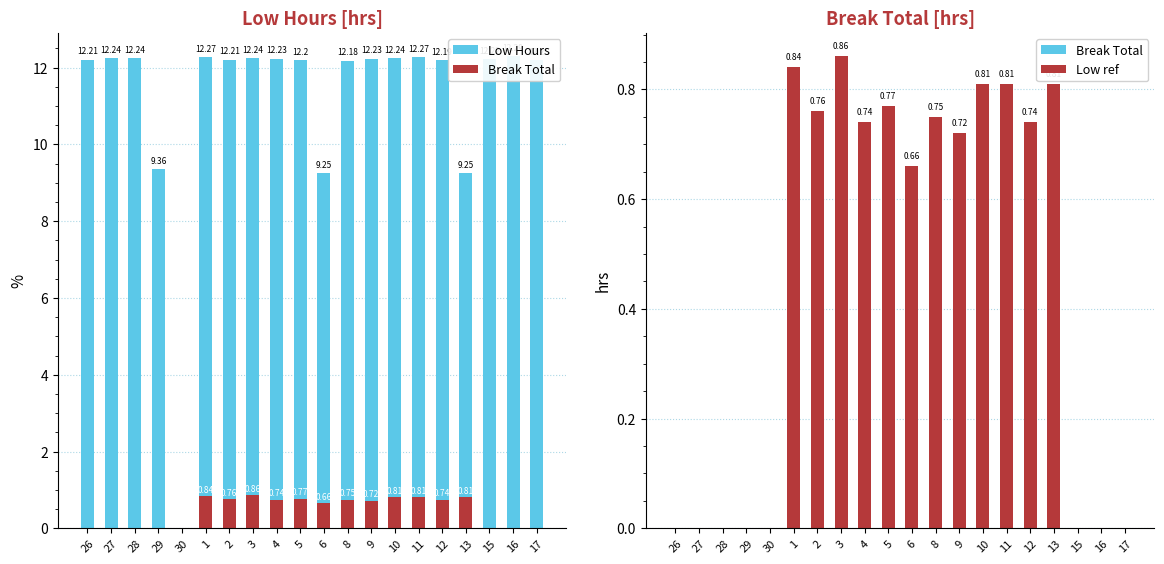

What is the difference between the maximum and minimum values in the Low Hours series?

12.3